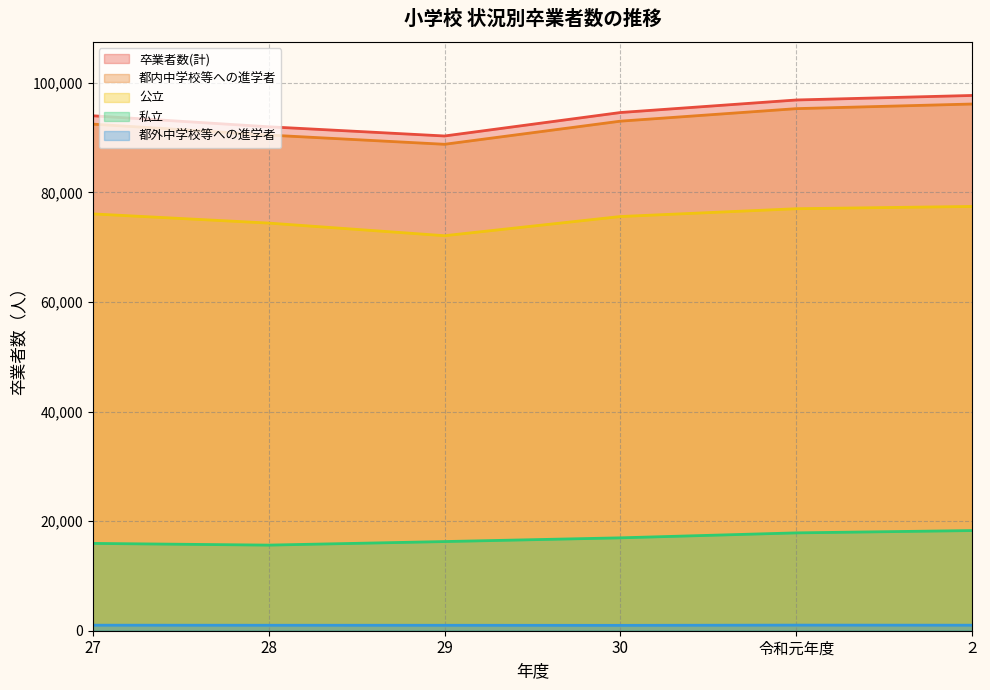

At which category does the chart reach its peak across all series?

２